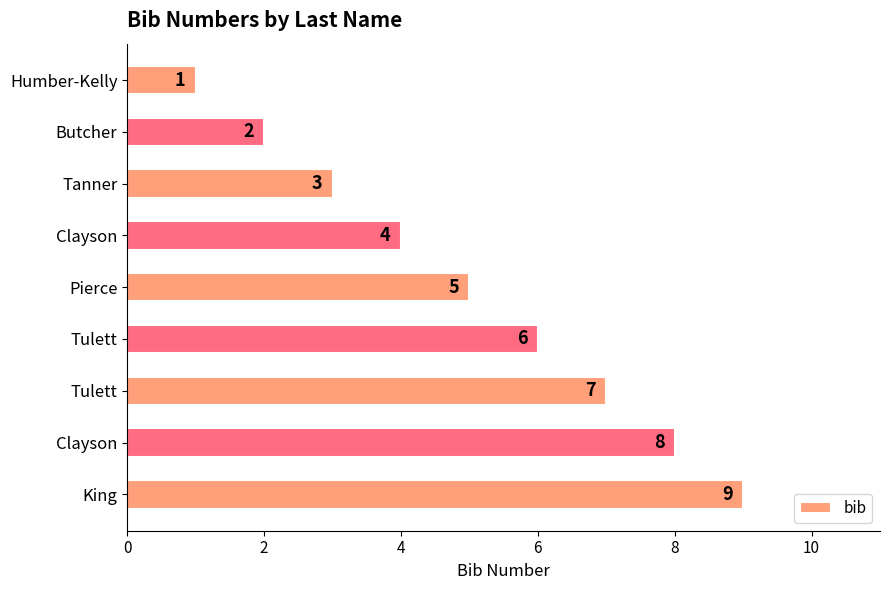

Does the chart contain any negative values?

No